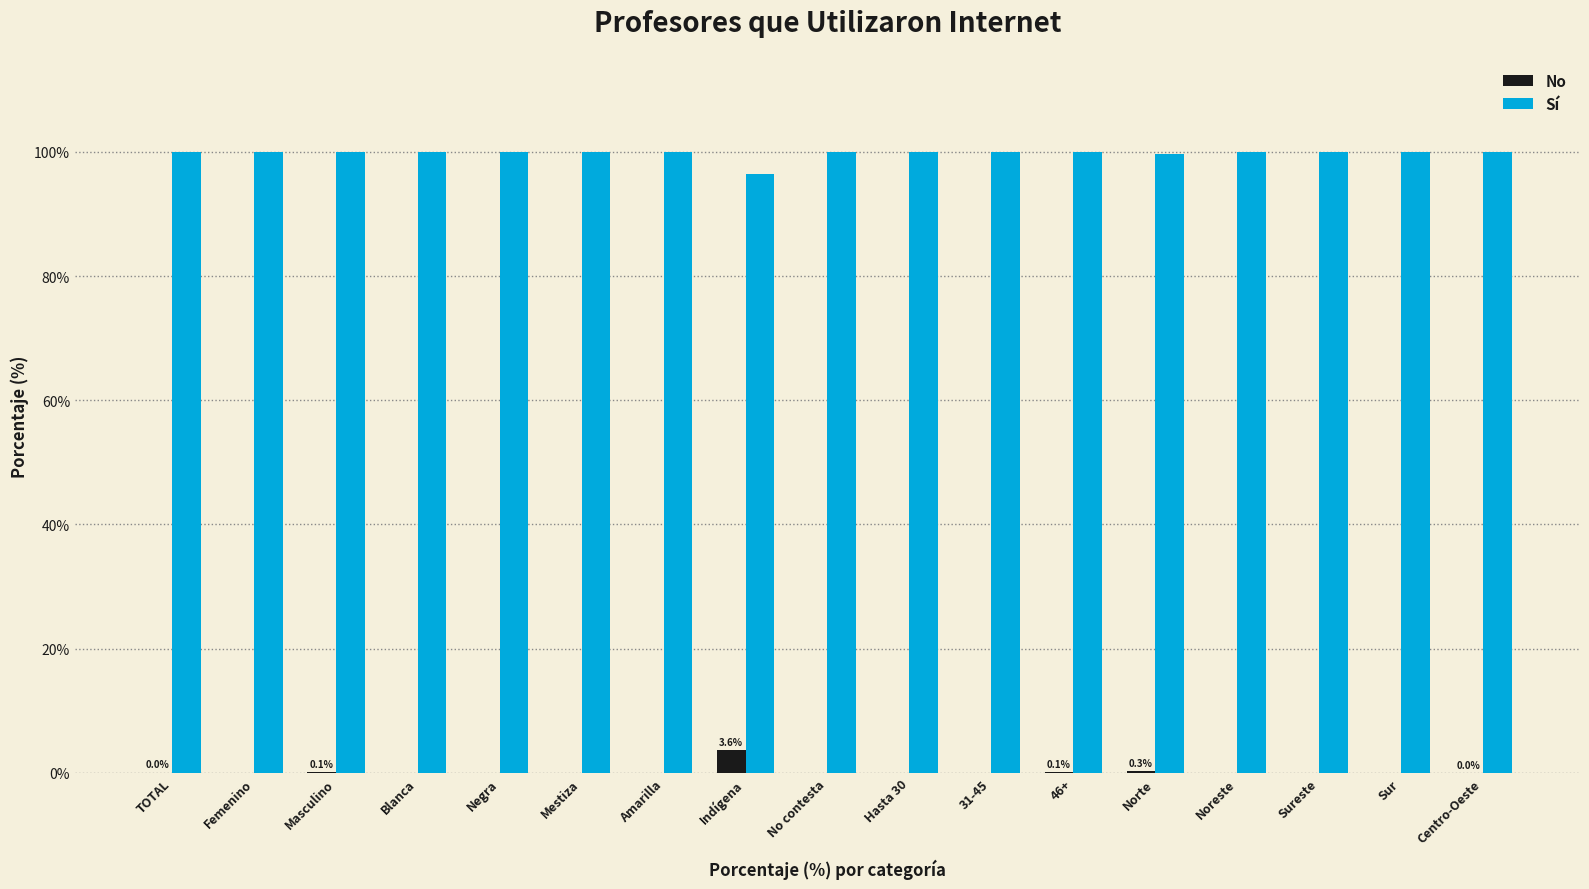

Is it true that Sí equals 99.9 at Masculino?

True